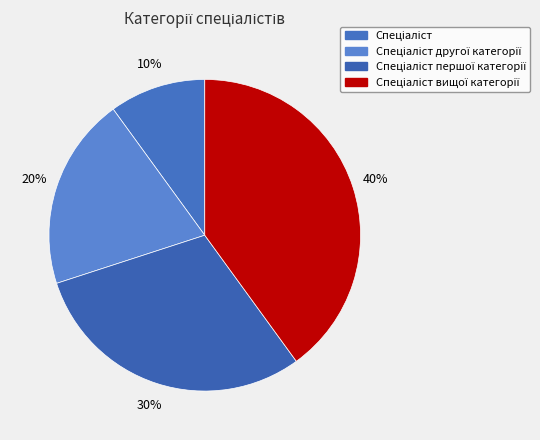

Does any single category account for the majority?

No